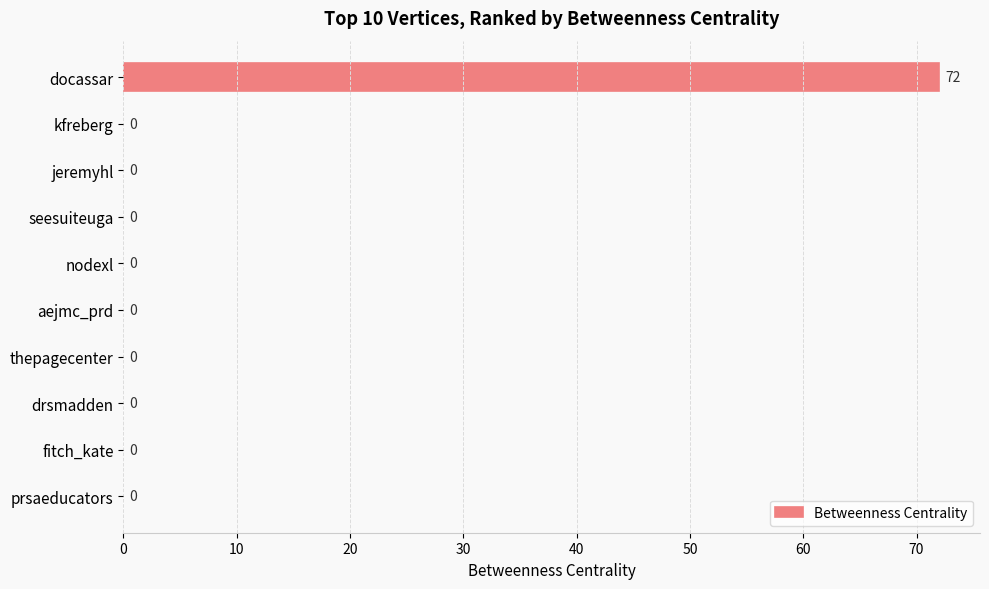

At which category does the chart reach its peak across all series?

docassar